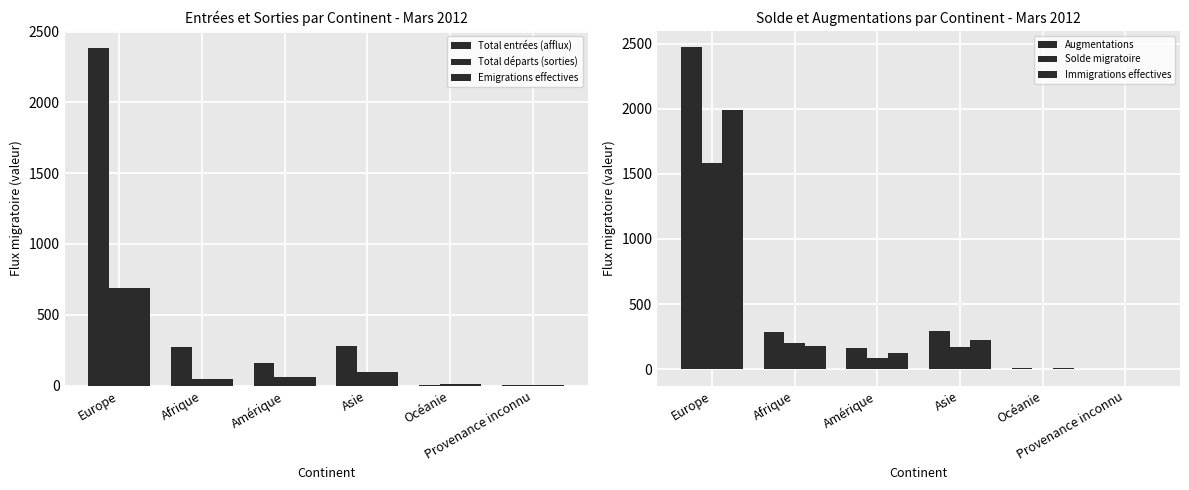

What is the difference between the maximum and second lowest values in the Total entrées (afflux) series?

2379